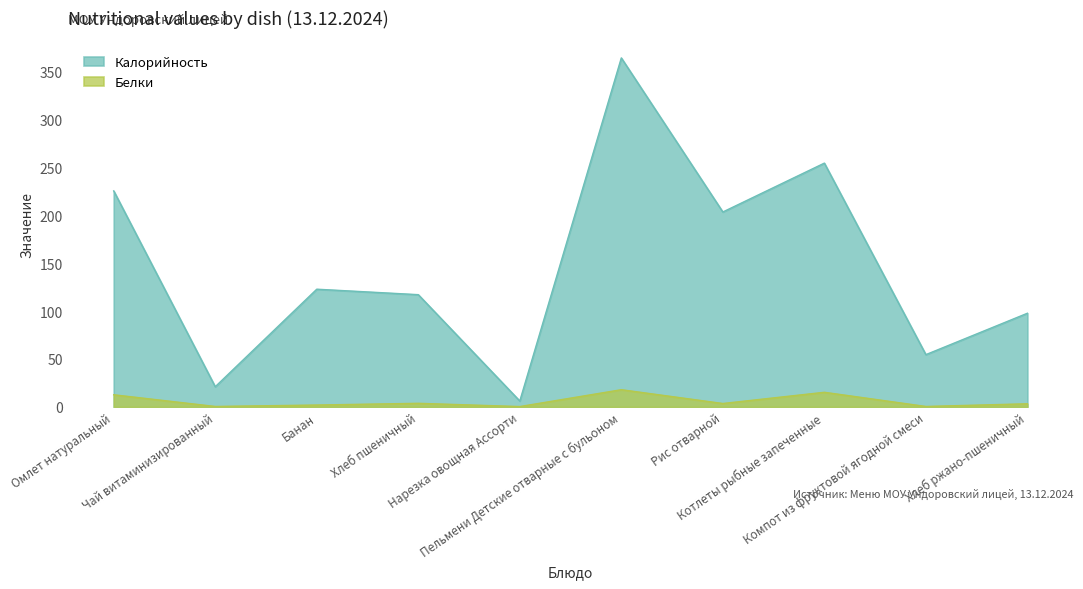

Reading left to right, list all the values displayed in this chart.

Калорийность: 225.5	21.1	122.9	117.2	6.2	364.3	203.5	254.5	54.6	97.8
Белки: 12.7	0.5	2.0	3.8	0.4	18.0	3.6	15.3	0.5	3.3